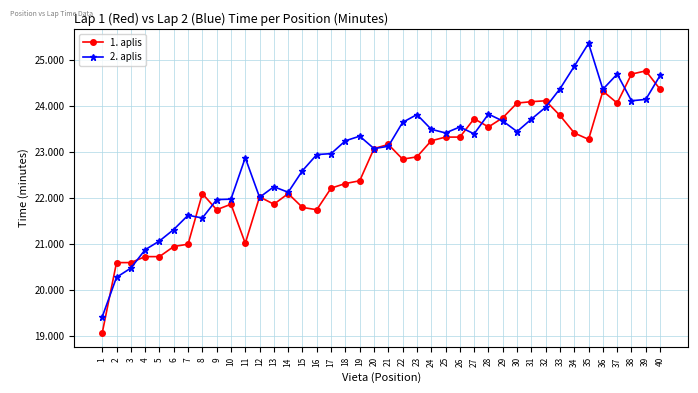

True or false: 1. aplis and 2. aplis cross at least once.

True